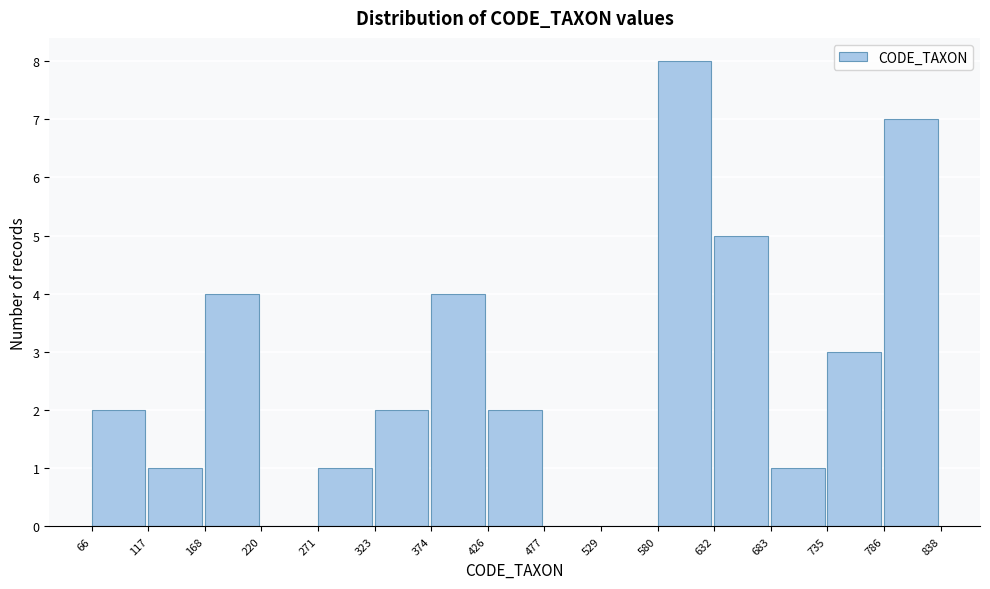

Reading left to right, list every bar in this chart as the range it spans on the x-axis followed by its height. The values are not printed on the chart, so give them approximately, as read against the axis.

66 to 117: 2
117 to 168: 1
168 to 220: 4
220 to 271: 0
271 to 323: 1
323 to 374: 2
374 to 426: 4
426 to 477: 2
477 to 529: 0
529 to 580: 0
580 to 632: 8
632 to 683: 5
683 to 735: 1
735 to 786: 3
786 to 838: 7